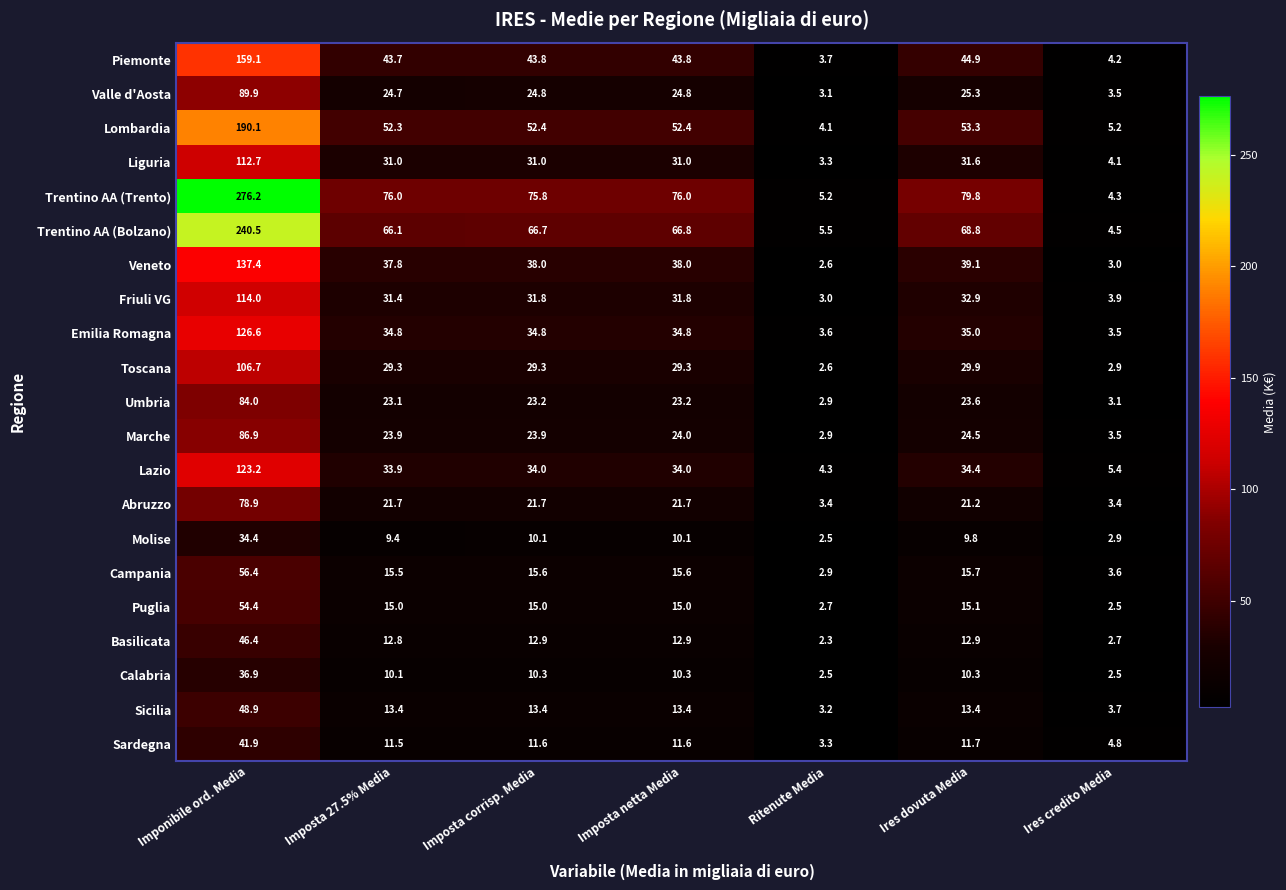

Which category has the lowest value across all series?

Ritenute Media